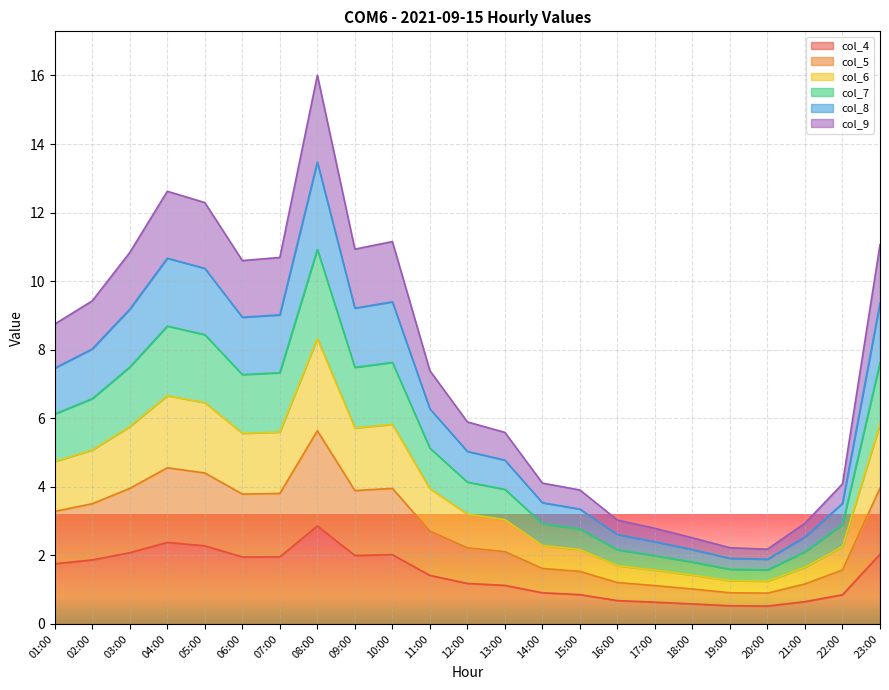

What is the lowest value of the col_4 series?

0.5